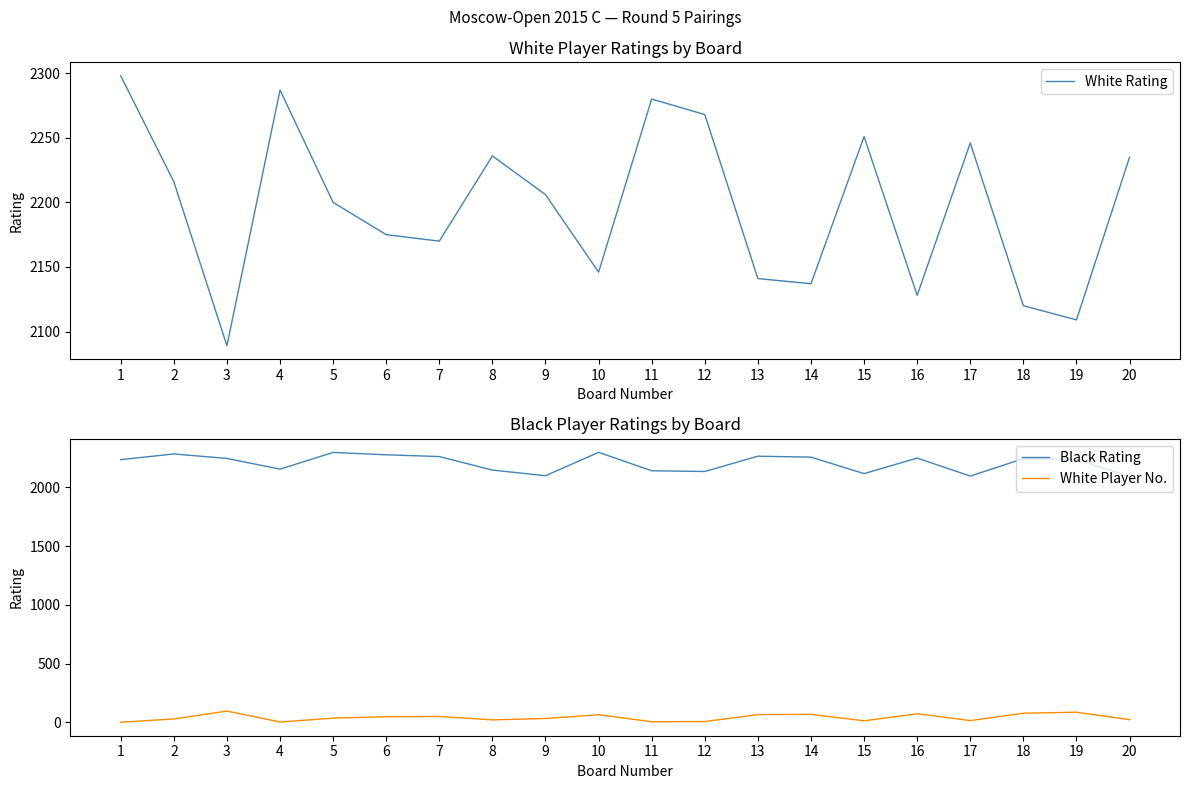

How many values in the White Player No. series are below 37?

10